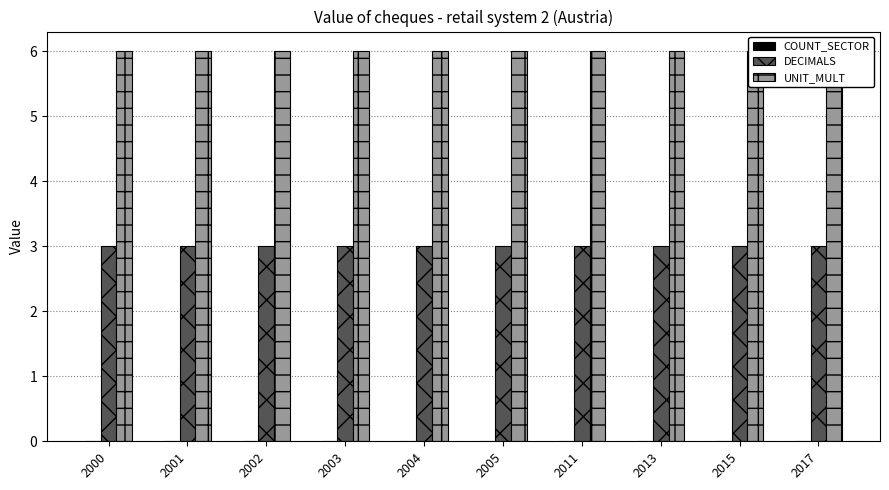

Which series has the largest total across all categories?

UNIT_MULT